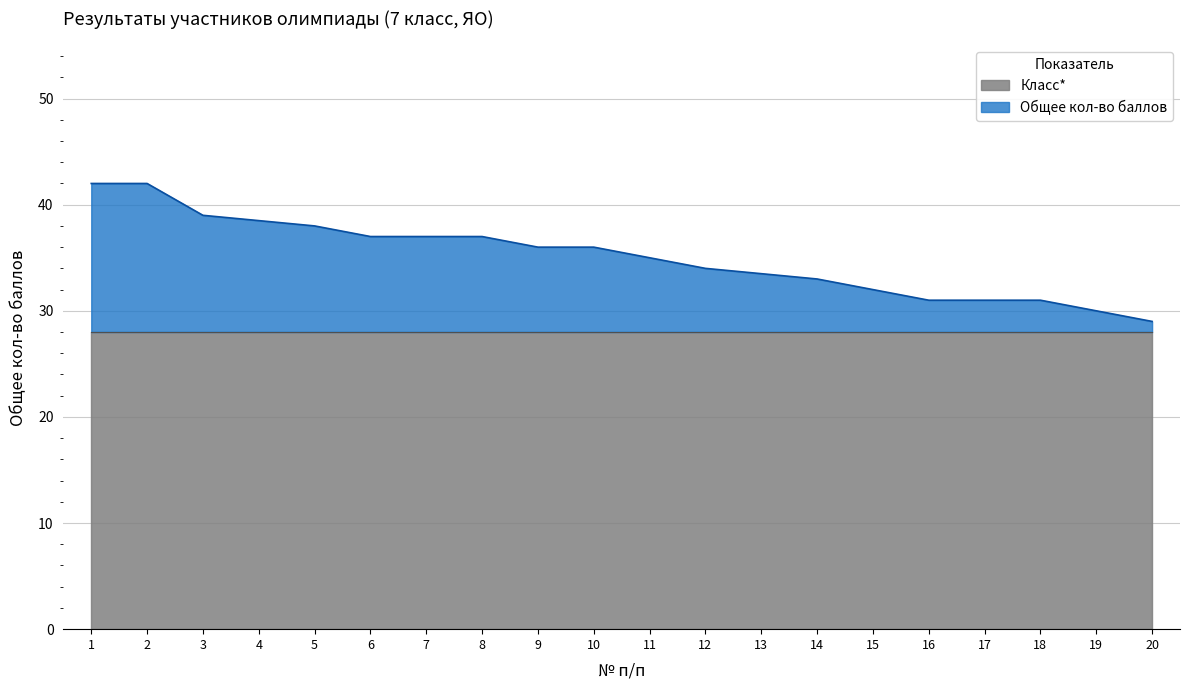

What is the value of the 10th point from the left?

36.0